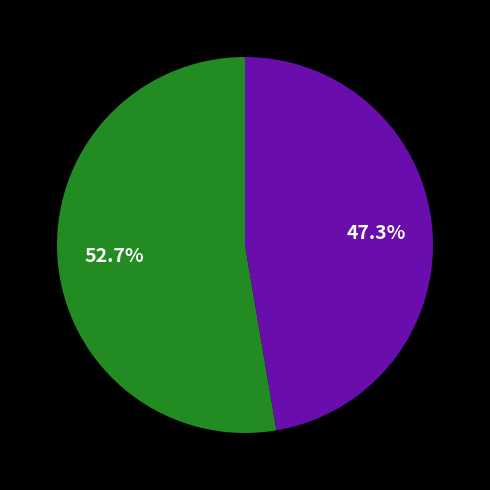

Does any single category account for the majority?

Yes